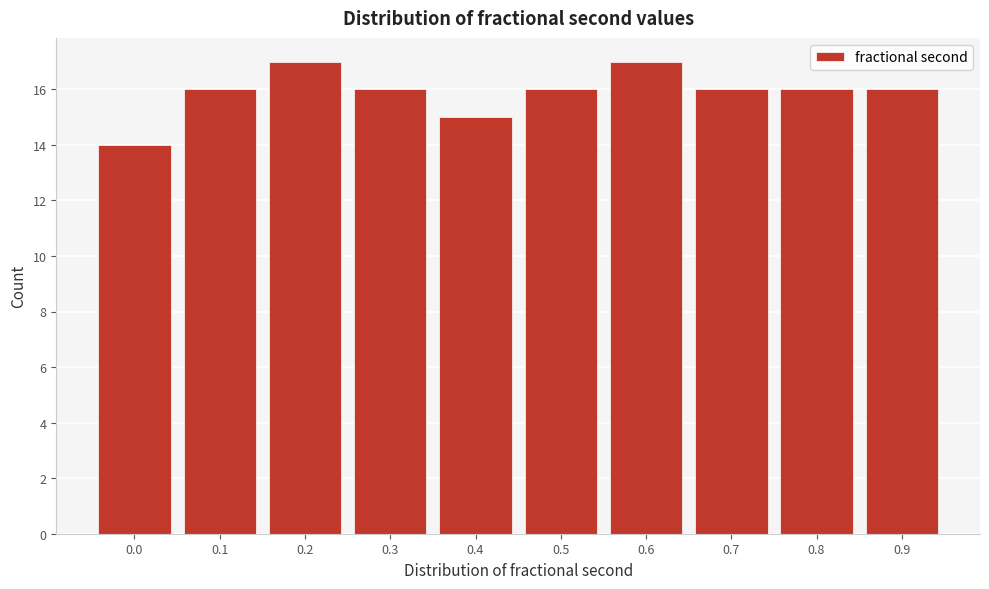

Reading left to right, extract all data points from this chart.

0.0=14	0.1=16	0.2=17	0.3=16	0.4=15	0.5=16	0.6=17	0.7=16	0.8=16	0.9=16